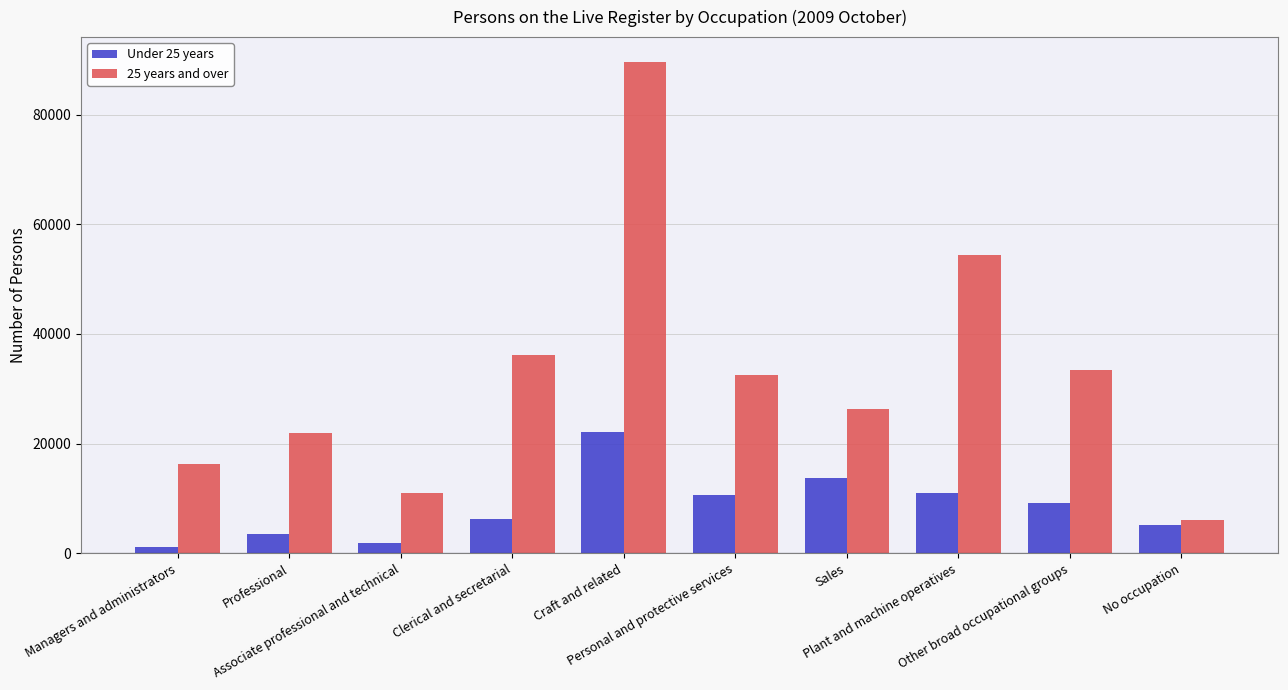

Is it true that 25 years and over equals 32491 at Personal and protective services?

True